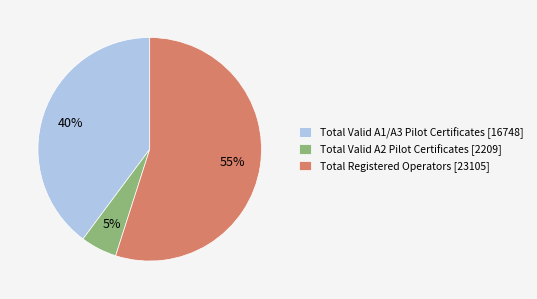

Which category has the biggest portion of the pie?

Total Registered Operators [23105]